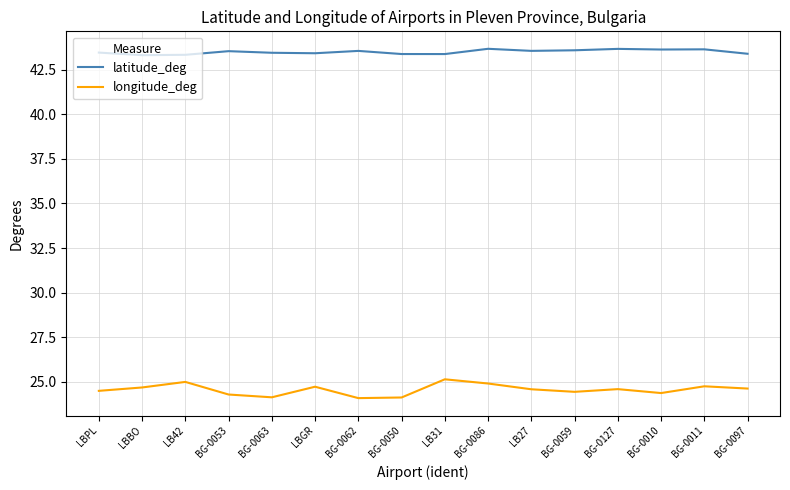

What value does the longitude_deg series have at BG-0097?

24.6